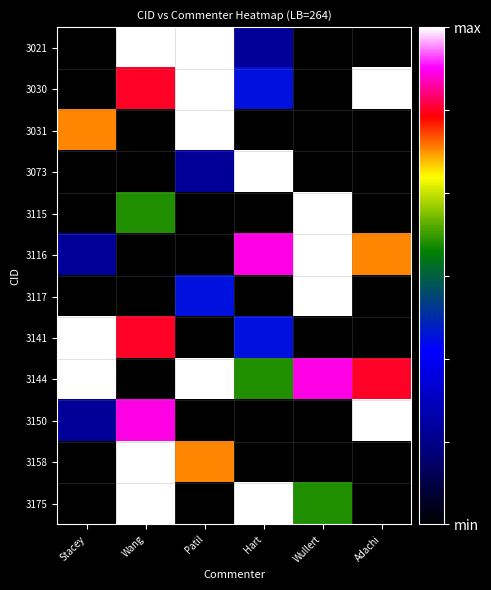

What is the maximum value shown in the chart?

264